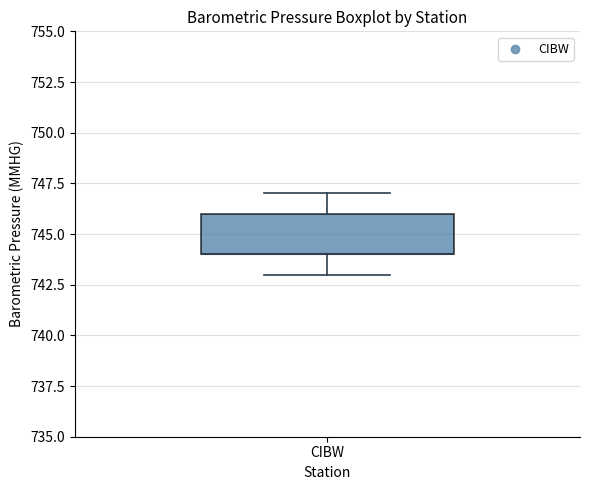

Where is the lower edge of the box for CIBW on the y-axis? The values are not printed on the chart, so give them approximately, as read against the axis.

744